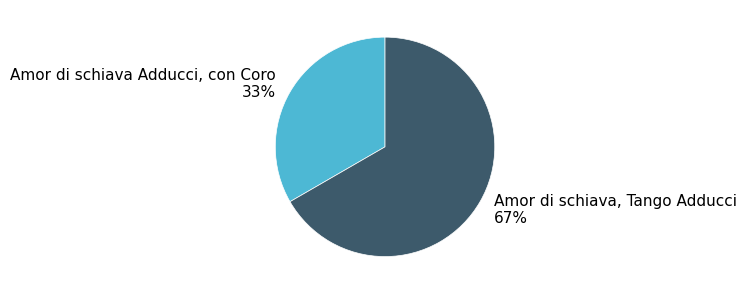

Is it true that Amor di schiava Adducci, con Coro is 33% of the pie?

True